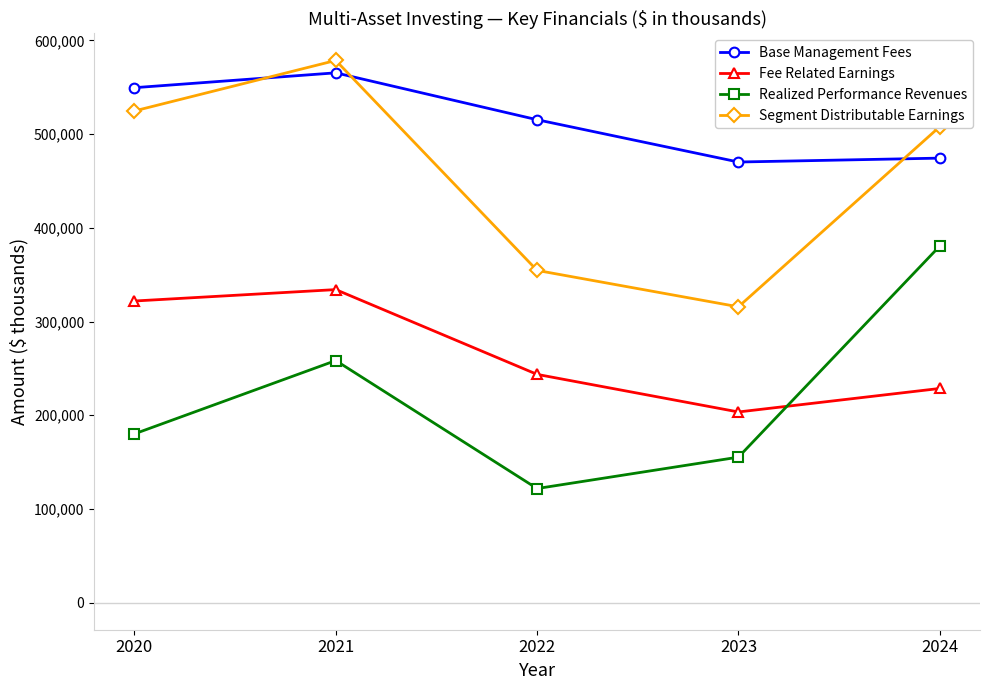

How many data points in Segment Distributable Earnings are less than 507943?

2